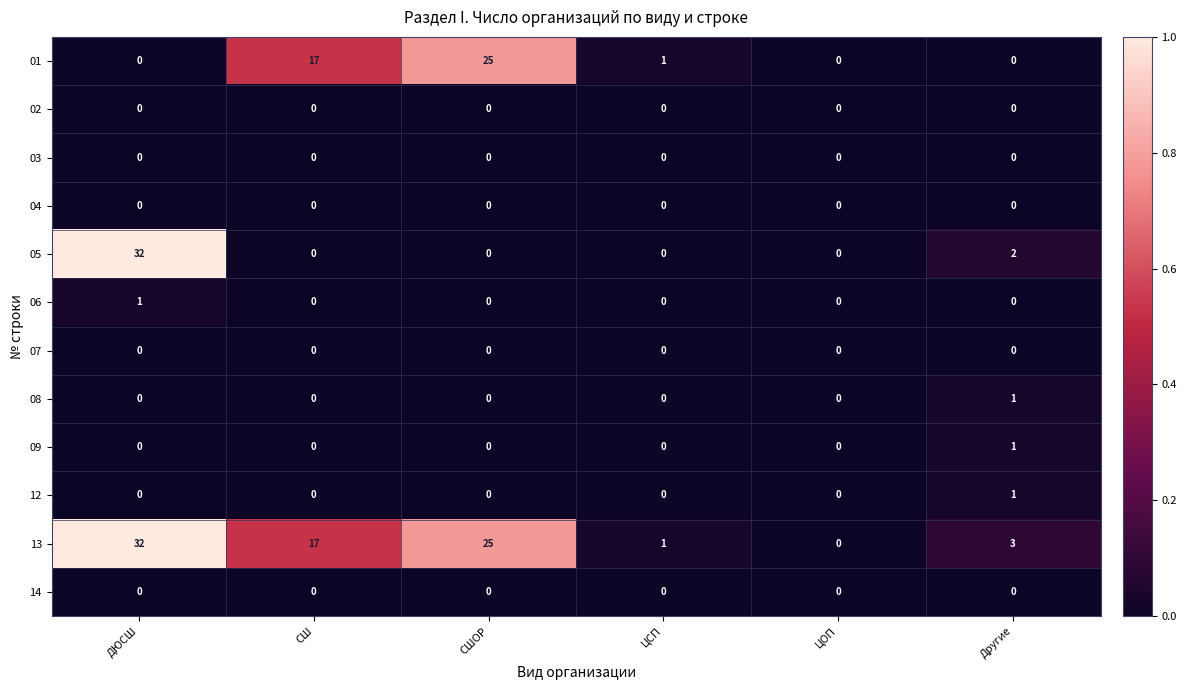

The value of 14 at СШ is 0. True or false?

True